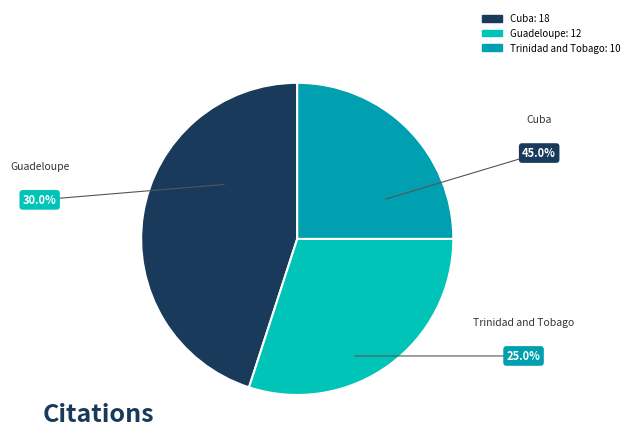

Is Trinidad and Tobago the majority of the pie?

No